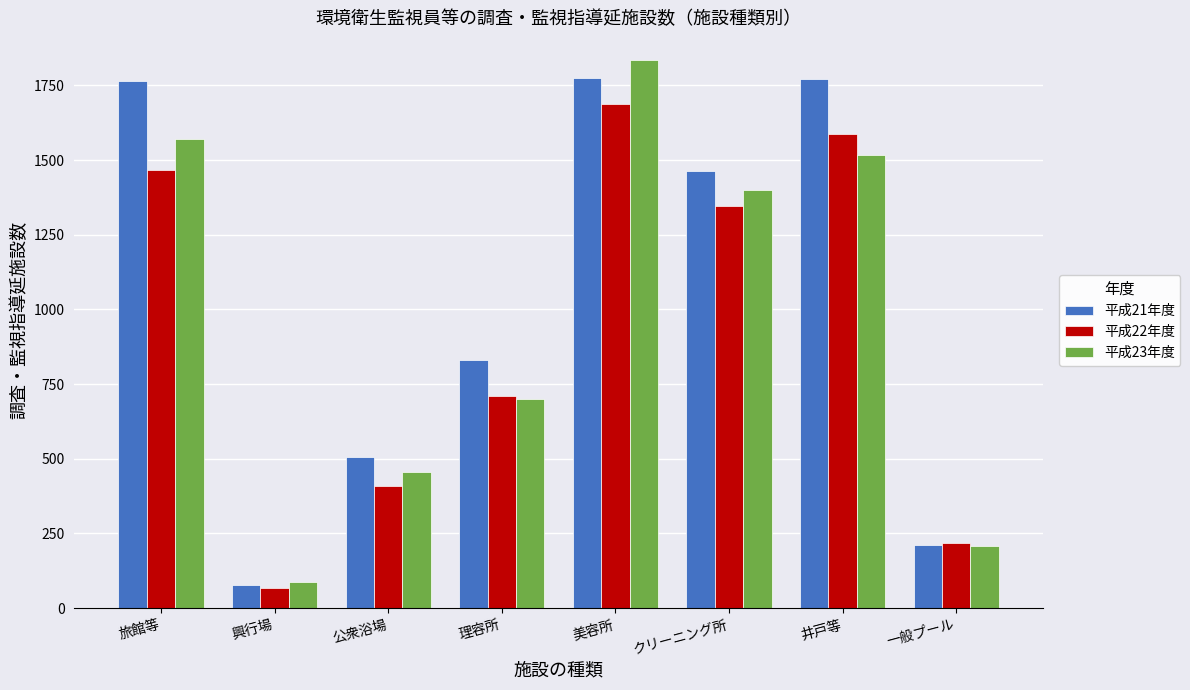

Between 興行場 and 一般プール, which series saw the biggest shift?

平成22年度